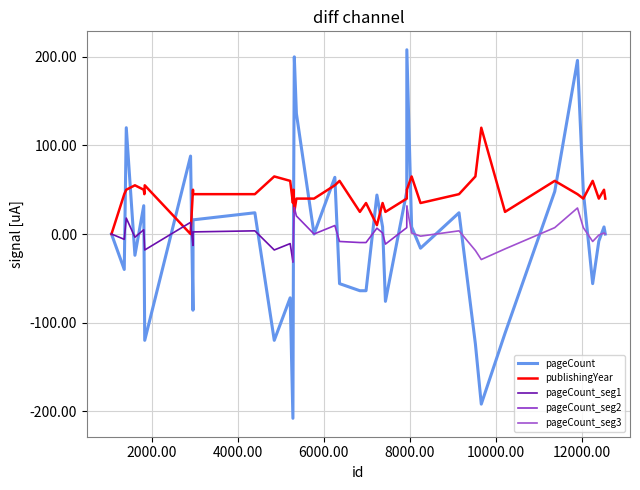

List the labels in order of pageCount value, smallest first.

5283, 9663, 9526, 1837, 4849, 10215, 2959, 7434, 5219, 1829, 6840, 6983, 6367, 12253, 1361, 1609, 8250, 12396, 1064, 5774, 12547, 7368, 8043, 12517, 2961, 4398, 9145, 1814, 5298, 7236, 7930, 11371, 12036, 6258, 2903, 1408, 5364, 11900, 5315, 7932